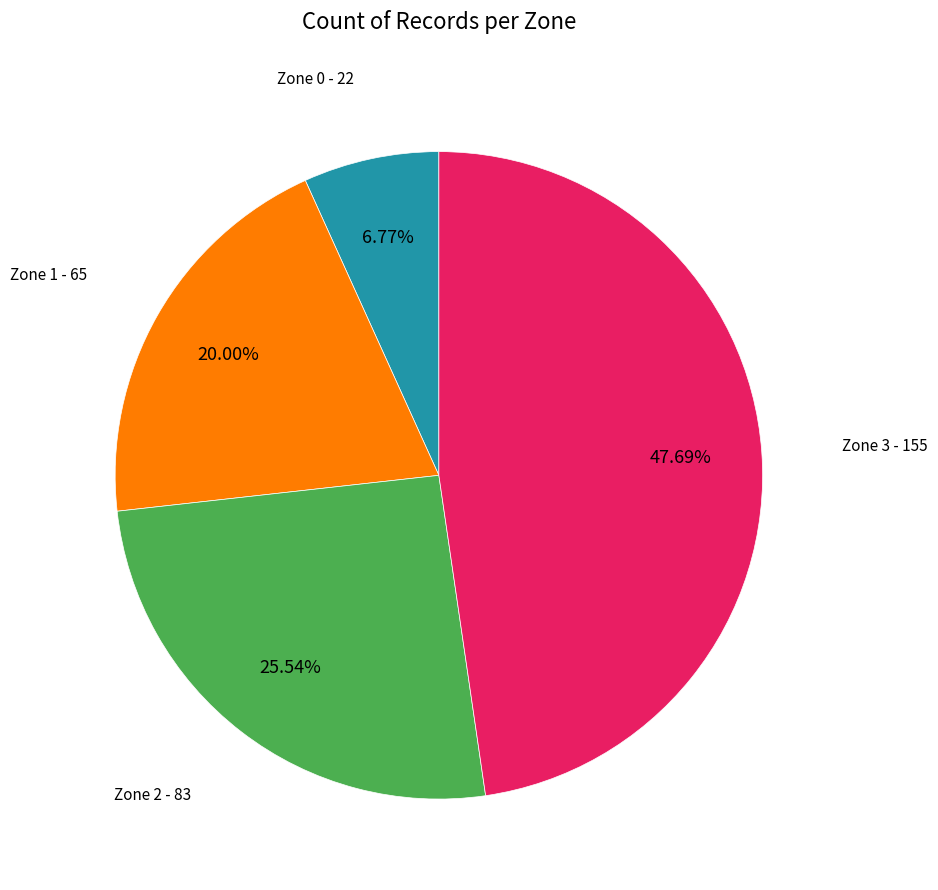

Is there a majority slice in this chart?

No